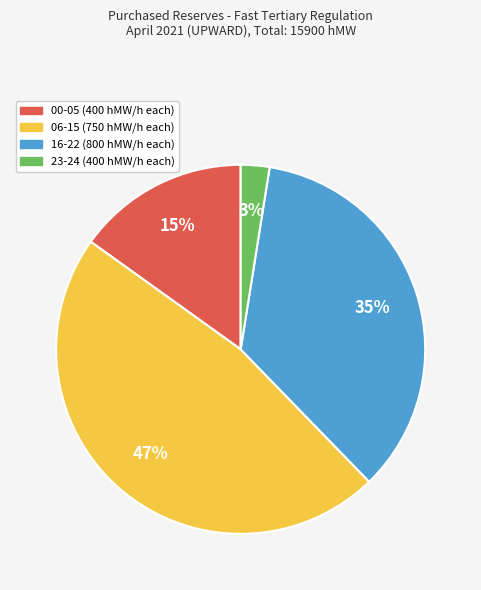

Between 16-22 (800 hMW/h each) and 00-05 (400 hMW/h each), which is larger?

16-22 (800 hMW/h each)